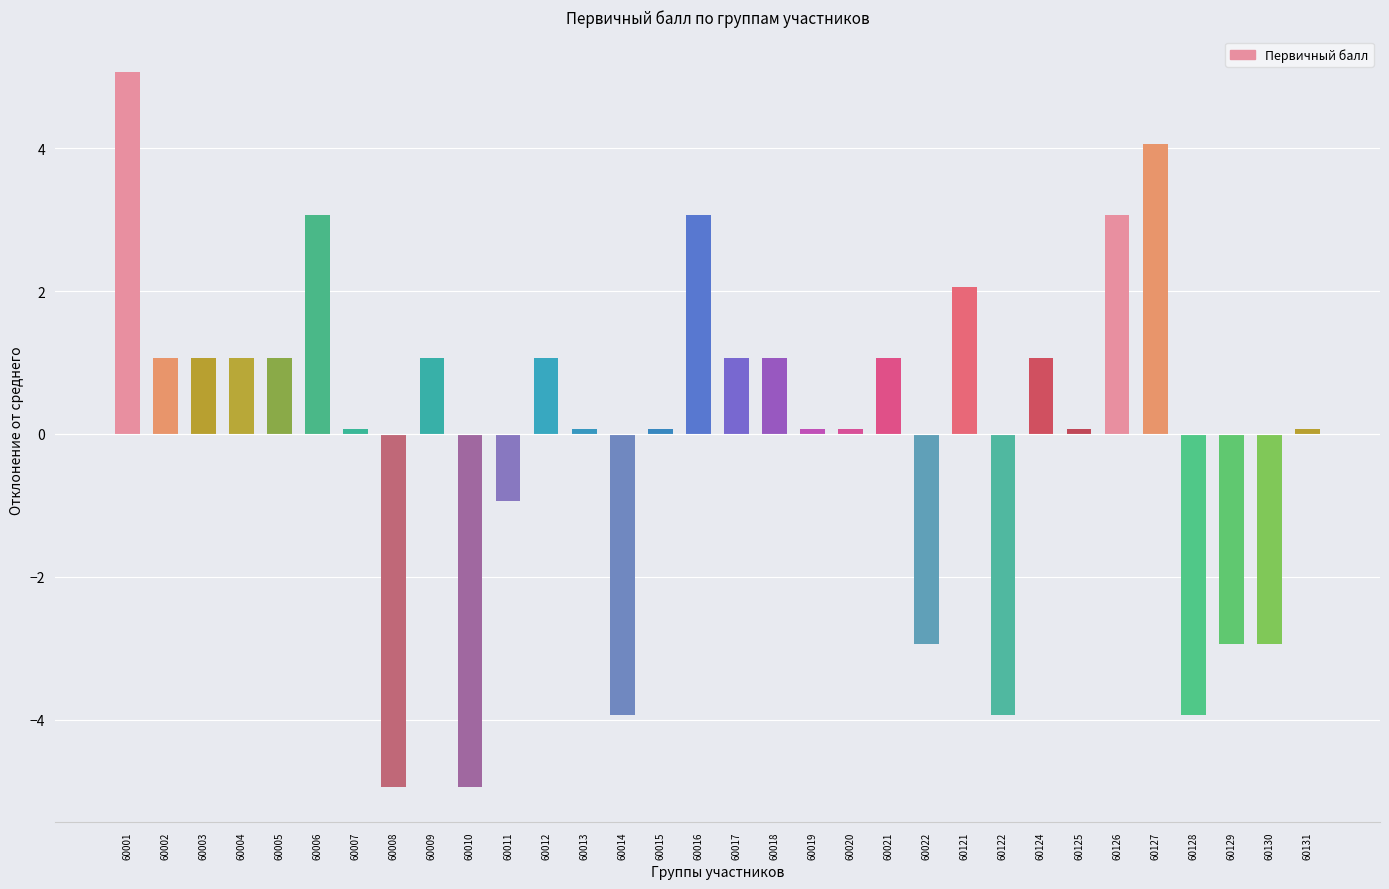

What is the maximum value shown in the chart?

5.1